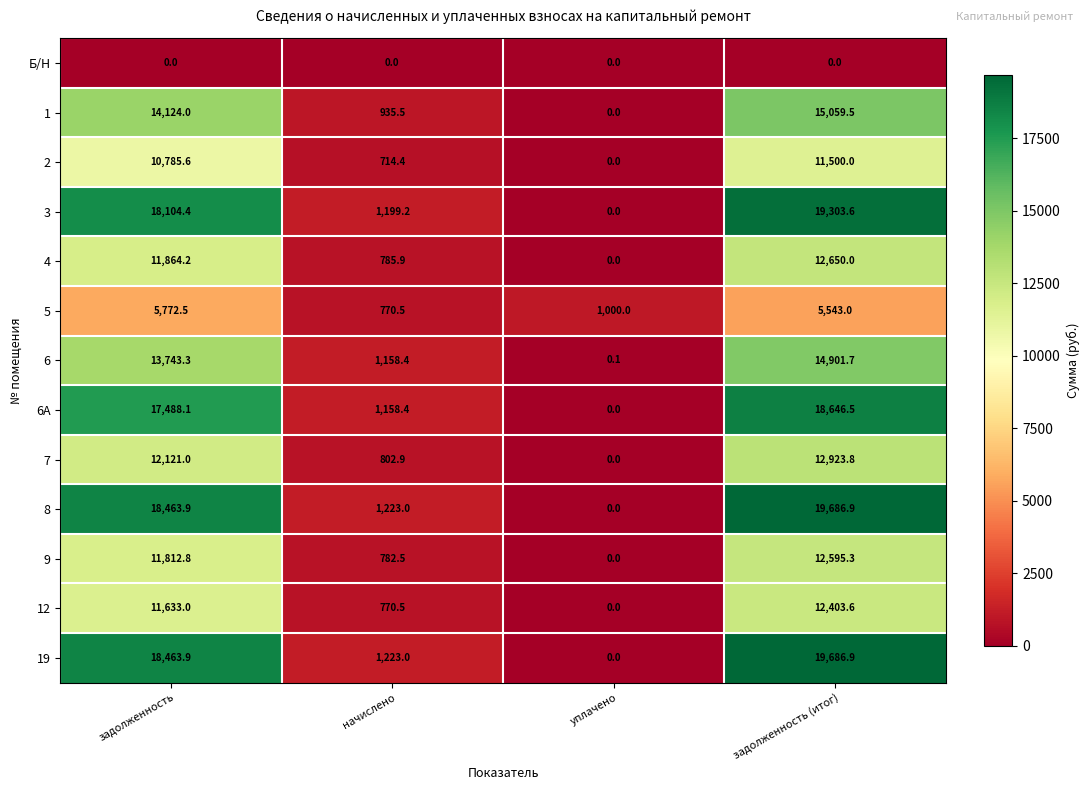

Rank the categories by 6 value from highest to lowest.

задолженность (итог), задолженность, начислено, уплачено